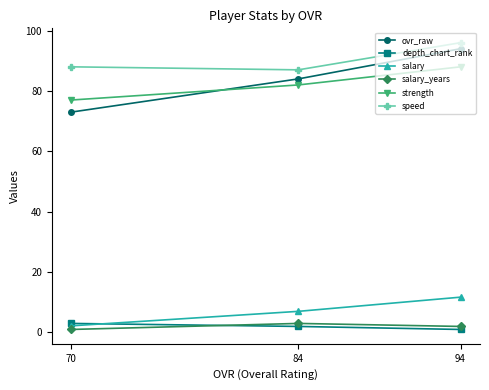

Does the chart have visible grid lines?

No